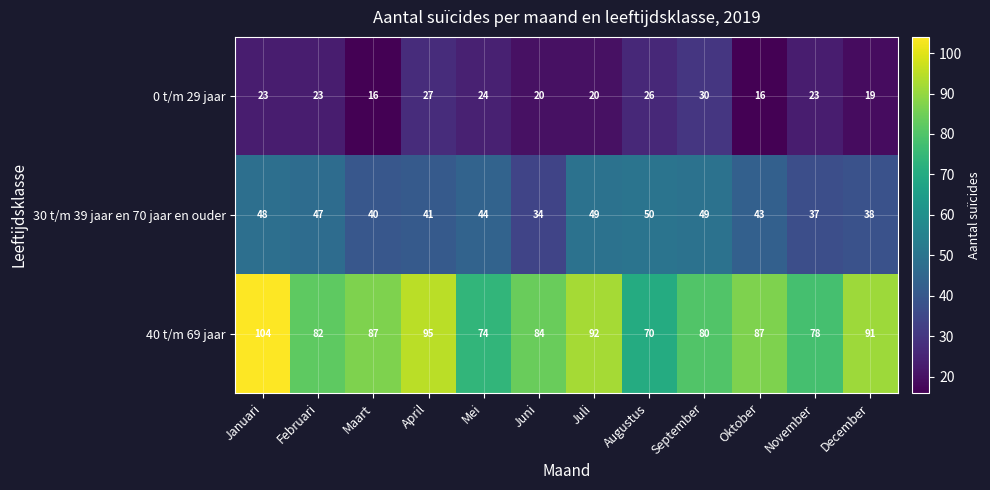

Rank the series at Juni from highest to lowest value.

40 t/m 69 jaar, 30 t/m 39 jaar en 70 jaar en ouder, 0 t/m 29 jaar